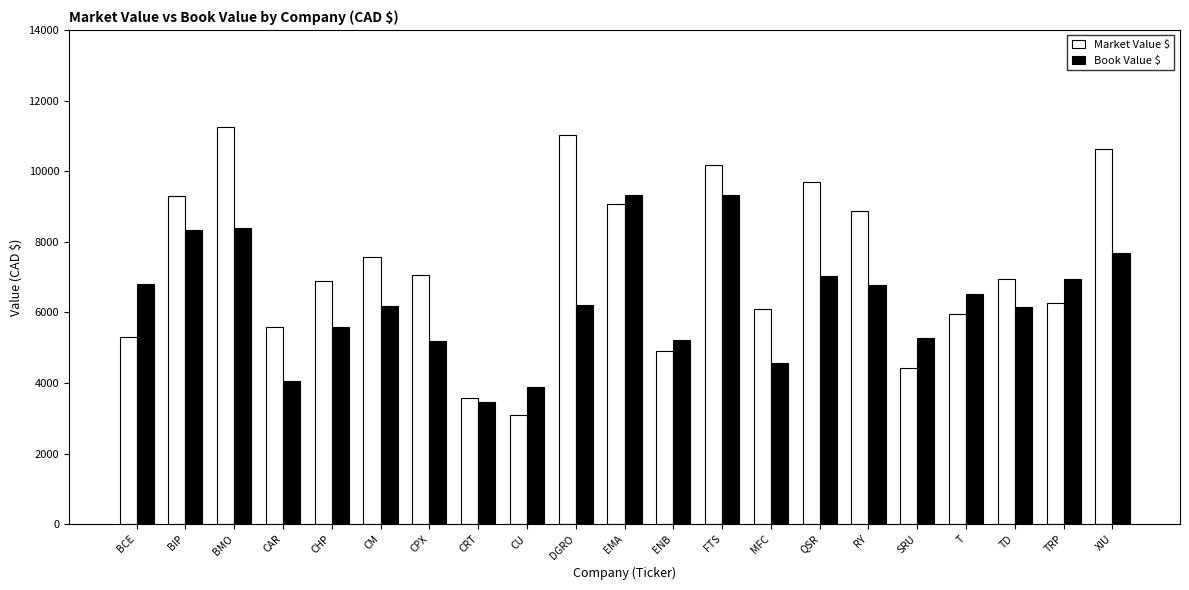

Does the chart contain any negative values?

No